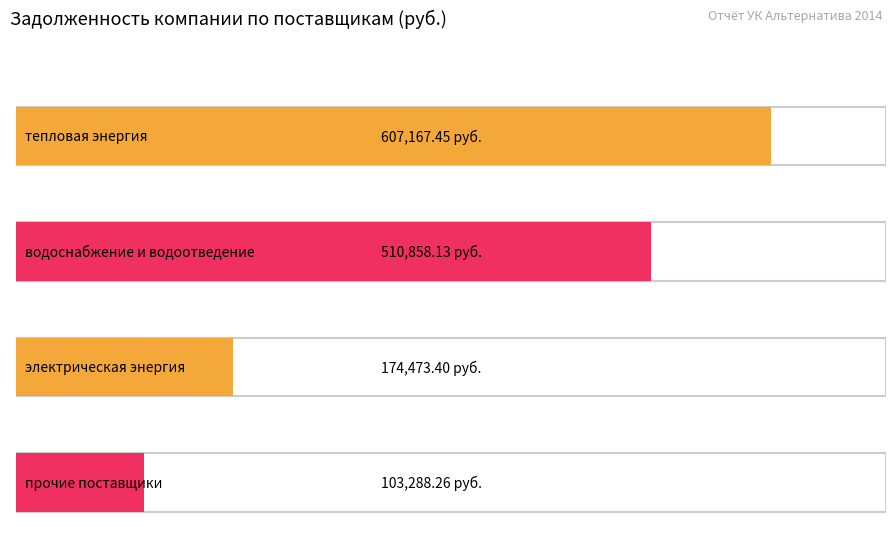

How many data points are less than 510858?

2